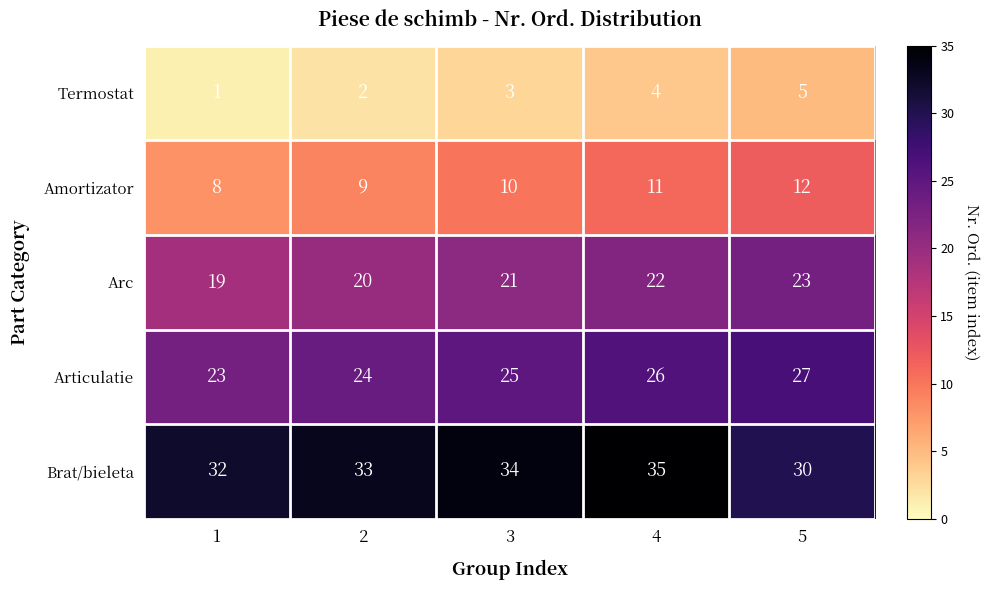

What is the total value across all series at 1?

83